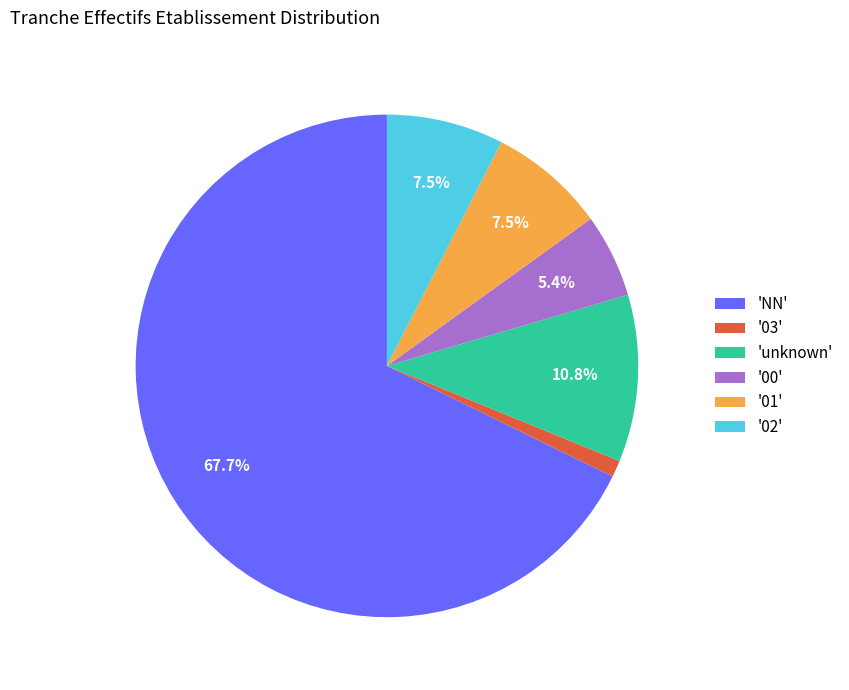

Which slice is the largest?

'NN'